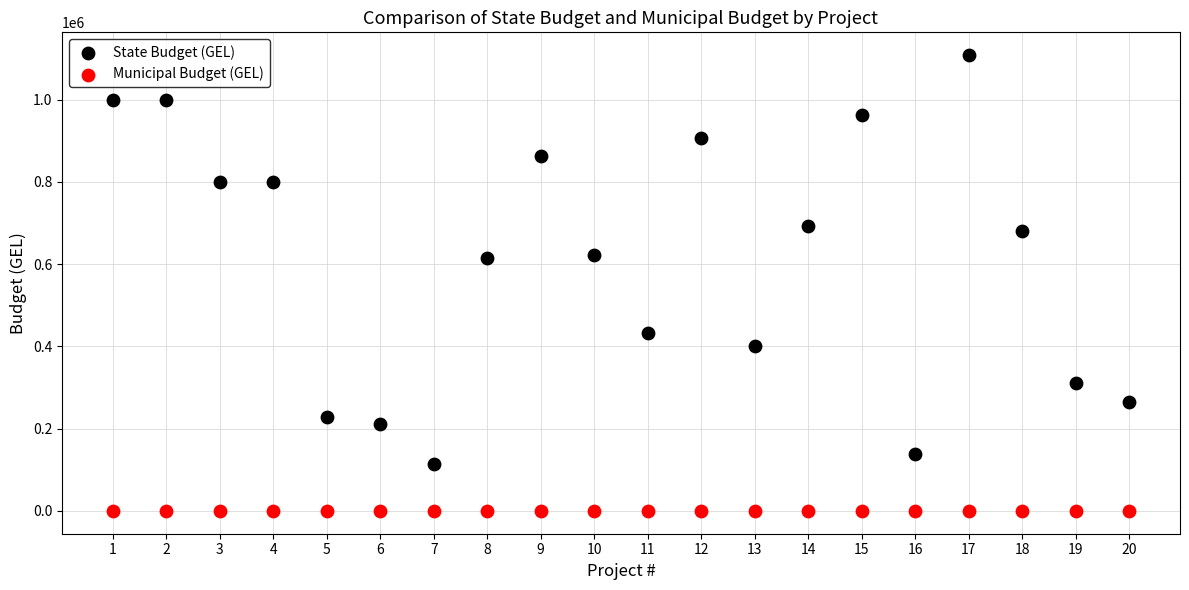

Which series contains the lowest Y value?

Municipal Budget (GEL)